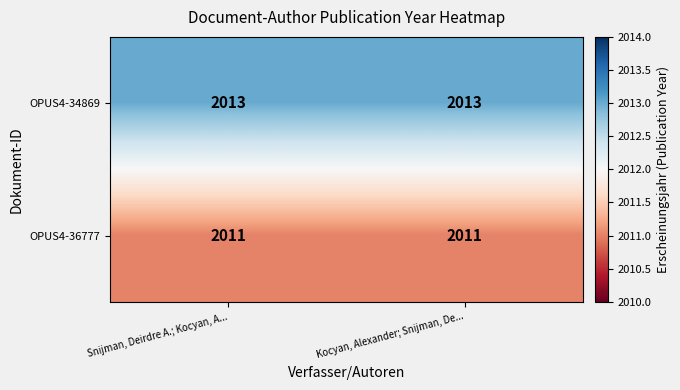

Reading left to right, what are all the values shown in this chart?

OPUS4-34869: 2013	2013
OPUS4-36777: 2011	2011